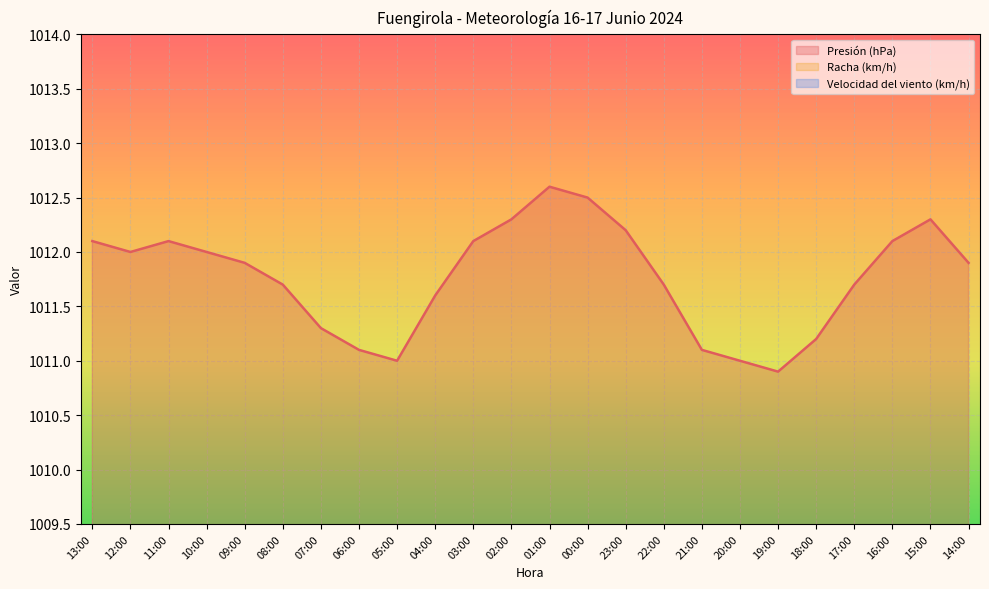

True or false: Racha (km/h) and Presión (hPa) cross at least once.

False